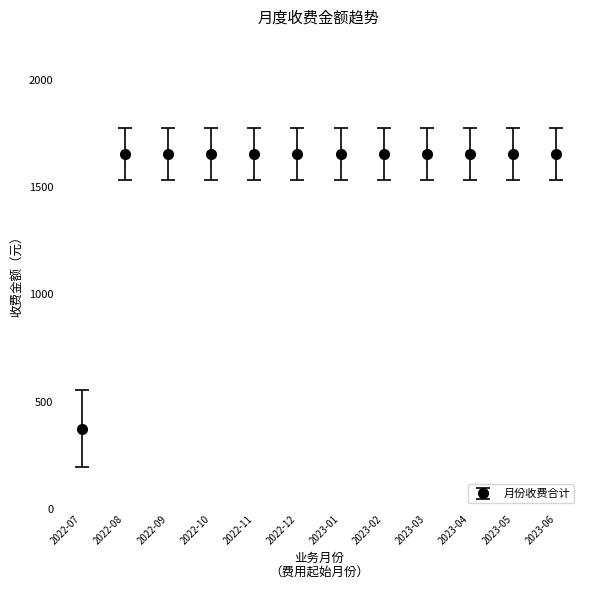

Reading left to right, what are all the values shown in this chart?

2022-07=374	2022-08=1655	2022-09=1655	2022-10=1655	2022-11=1655	2022-12=1655	2023-01=1655	2023-02=1655	2023-03=1655	2023-04=1655	2023-05=1655	2023-06=1655